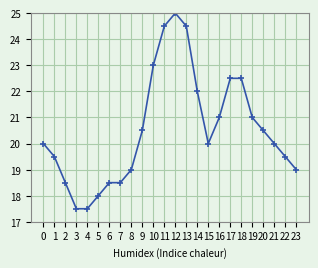

True or false: the data shows 19.5 at 1.

True